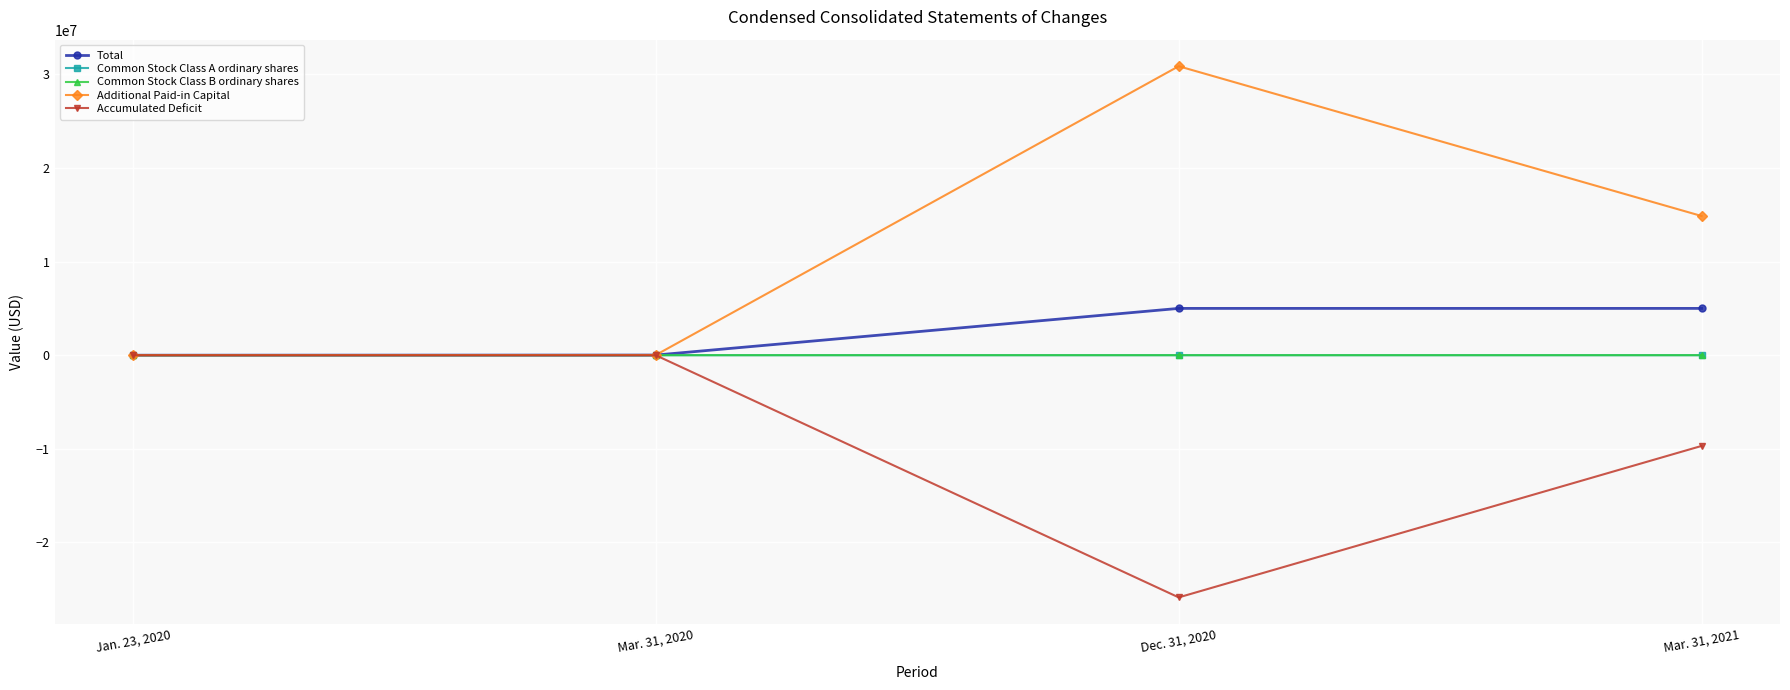

Which series has the largest total across all categories?

Additional Paid-in Capital